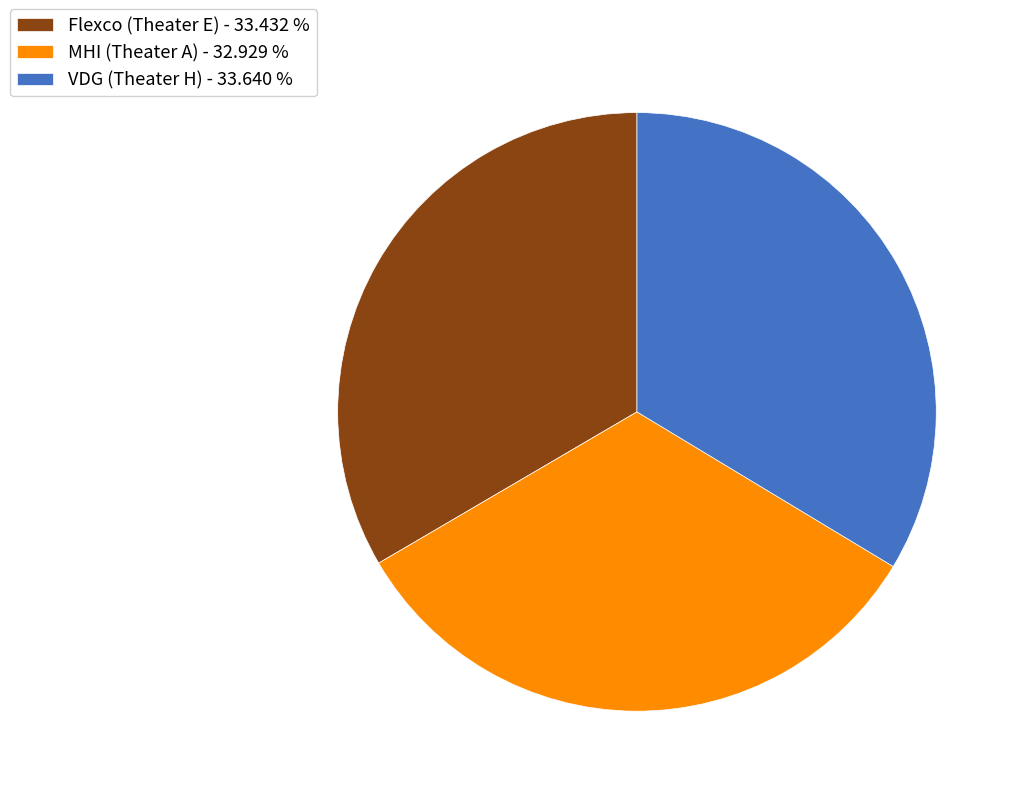

Does MHI (Theater A) represent more than half of the total?

No